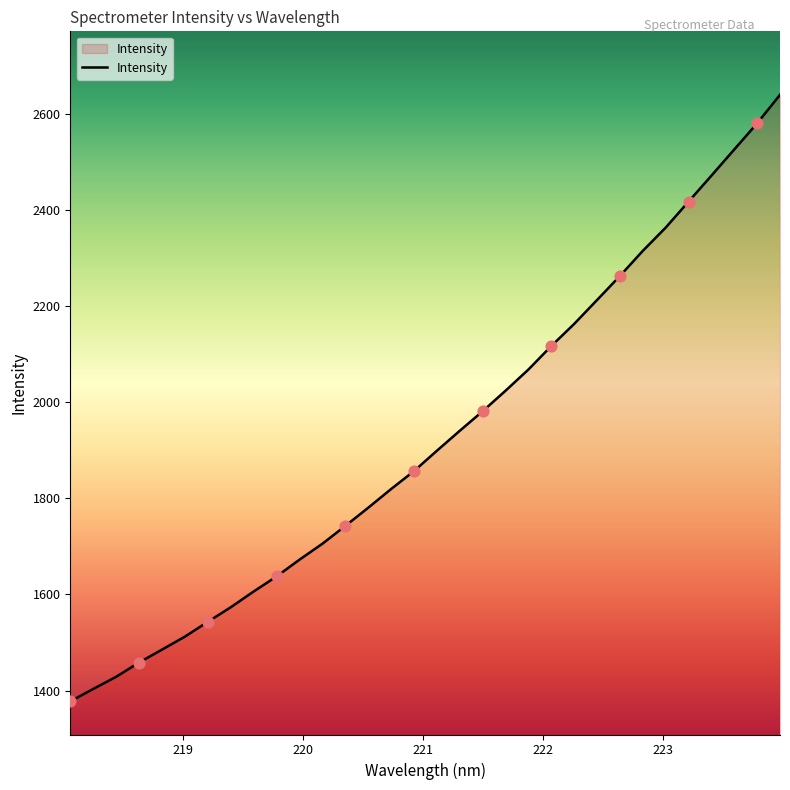

What is the smallest value displayed?

1377.6